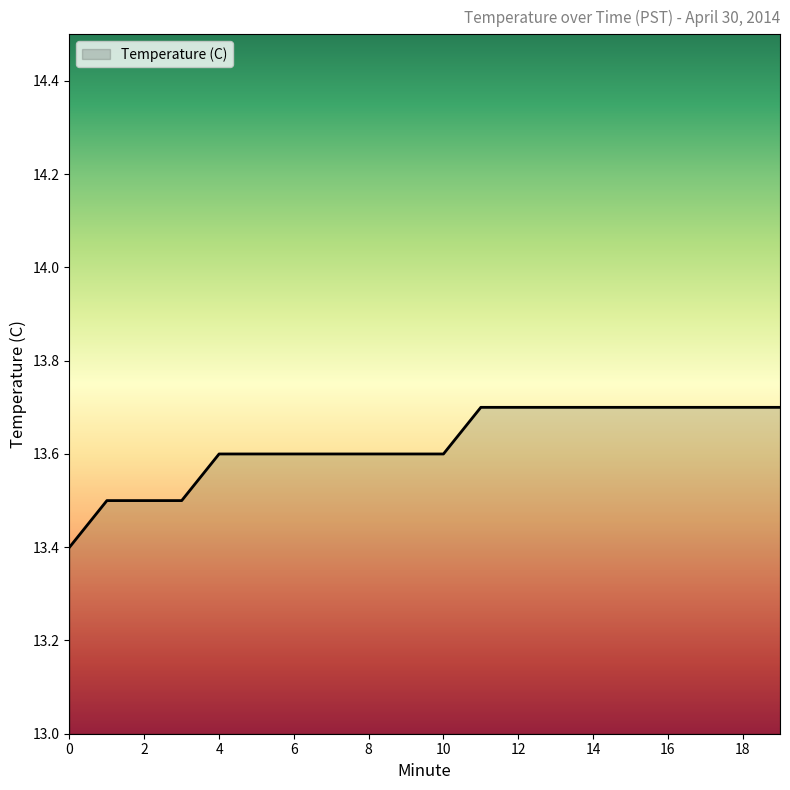

What is the difference between the maximum and minimum values?

0.3